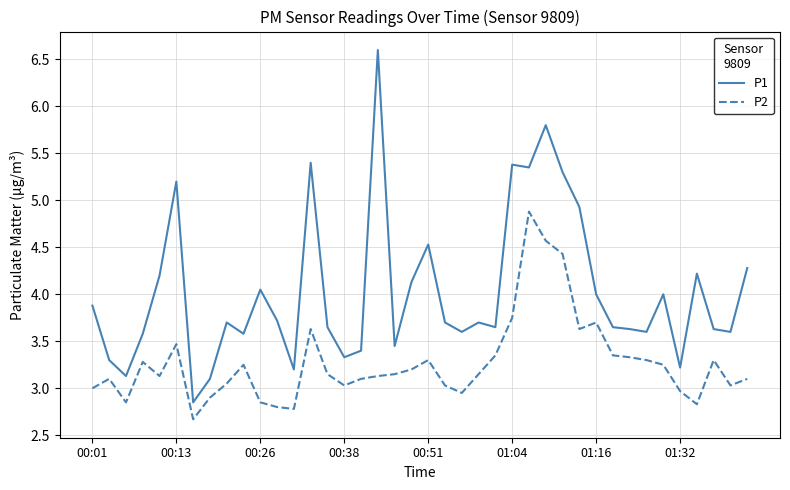

Which series has the widest spread of values?

P1